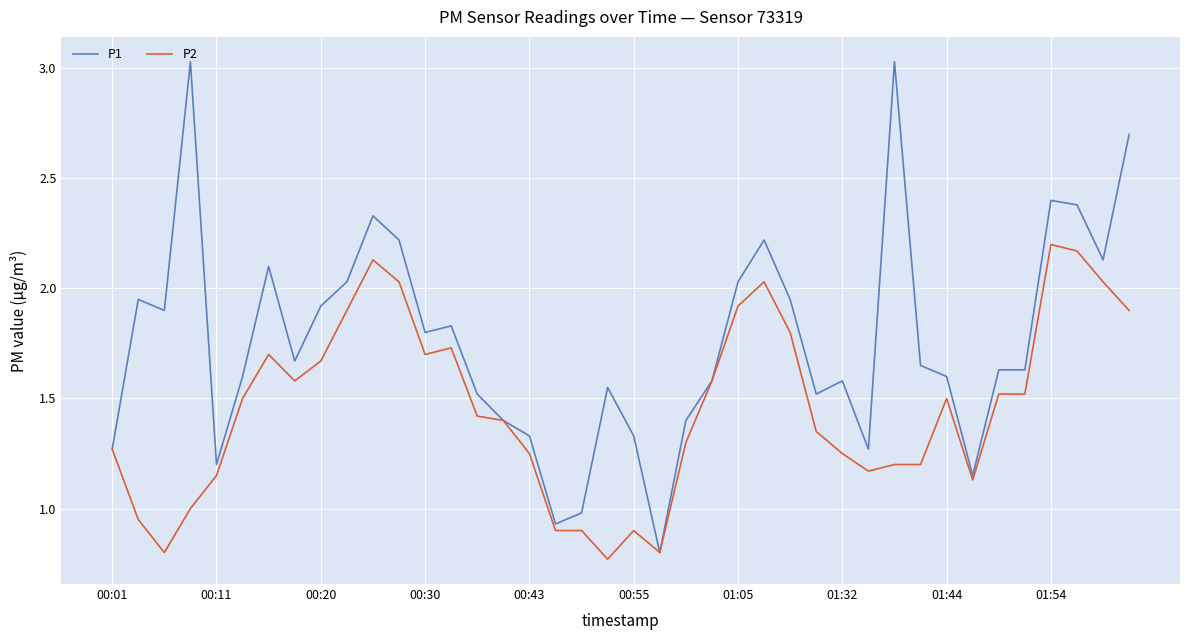

Which series has the largest total across all categories?

P1